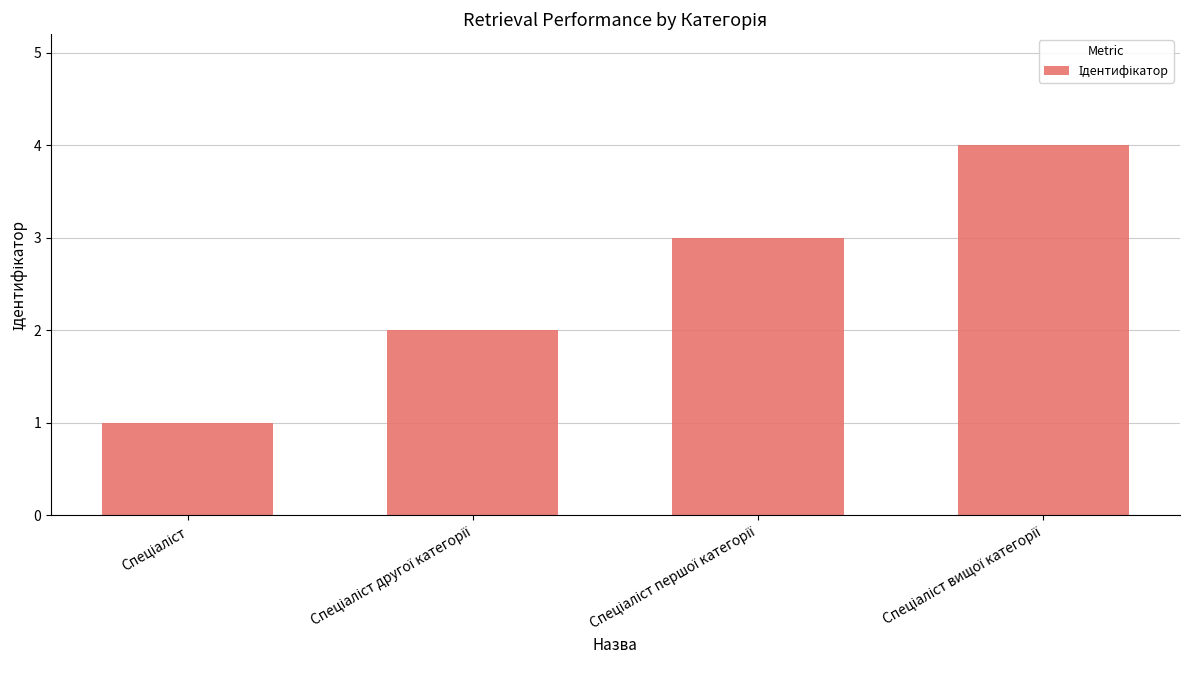

Are the bars horizontal?

No